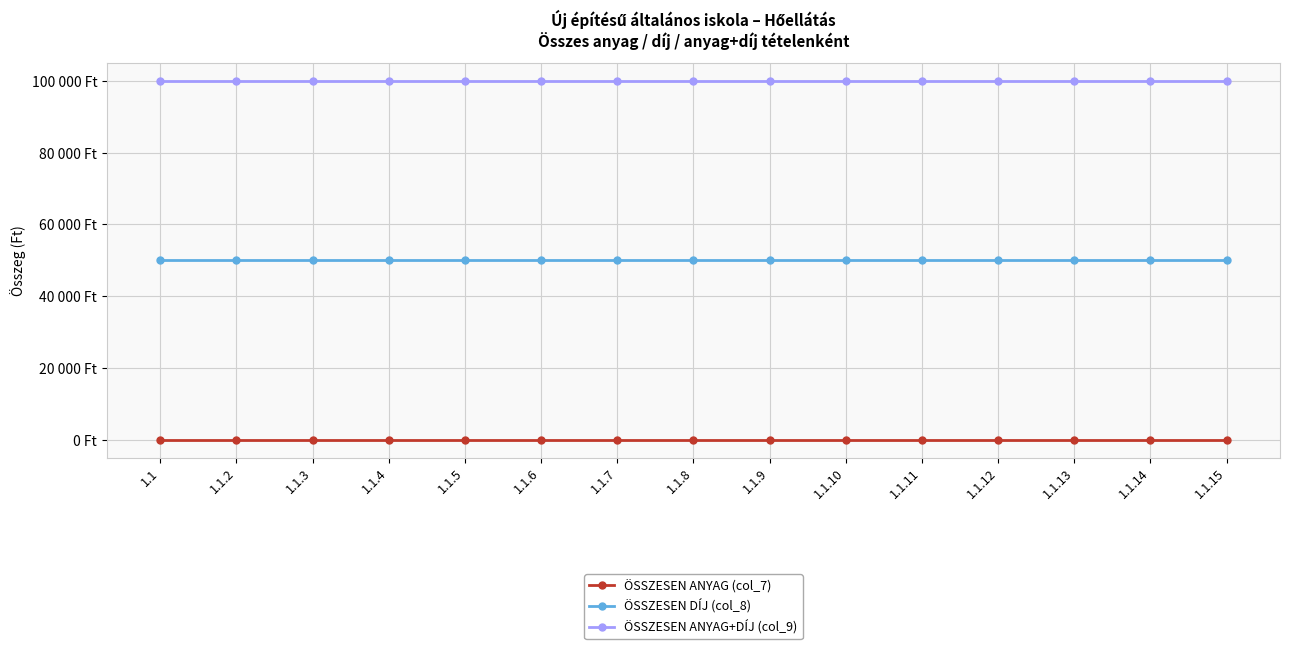

What value does the ÖSSZESEN ANYAG+DÍJ (col_9) series have at 1.1.11?

100000